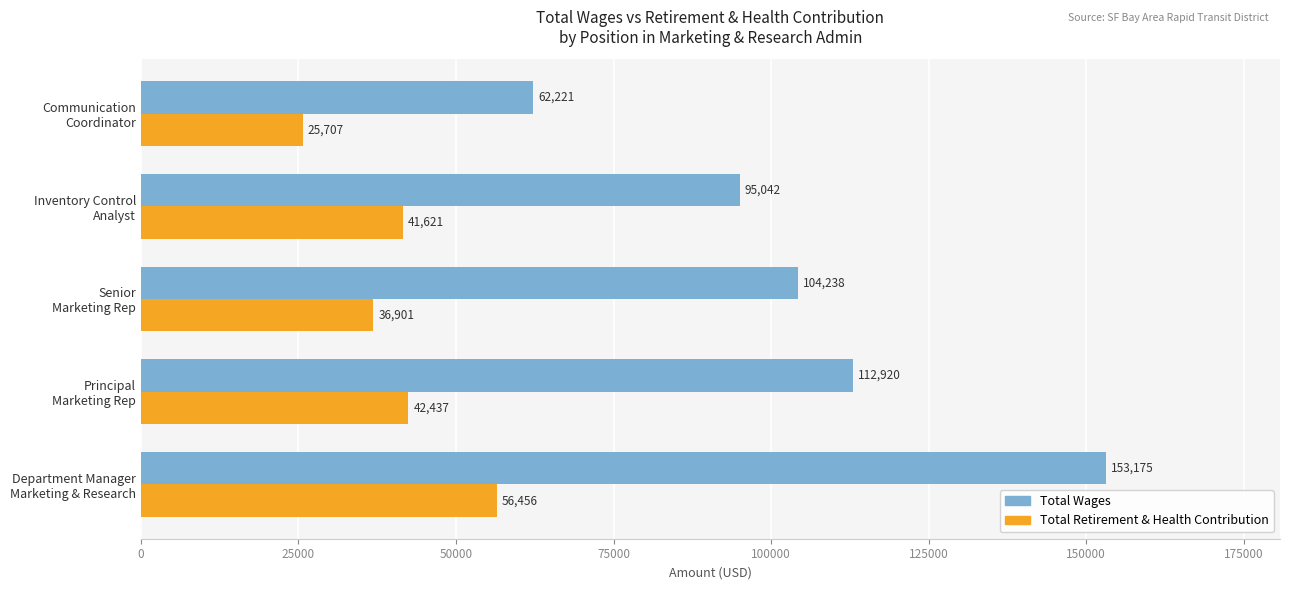

What is the minimum value shown in the chart?

25707